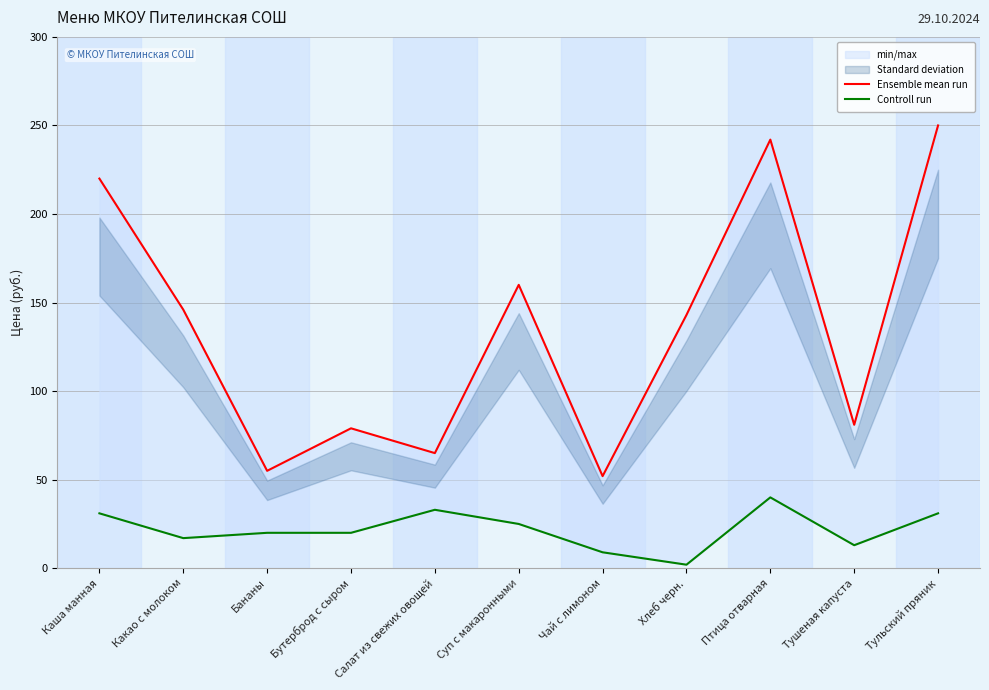

True or false: Ensemble mean run has more than 2 interior local peaks.

True